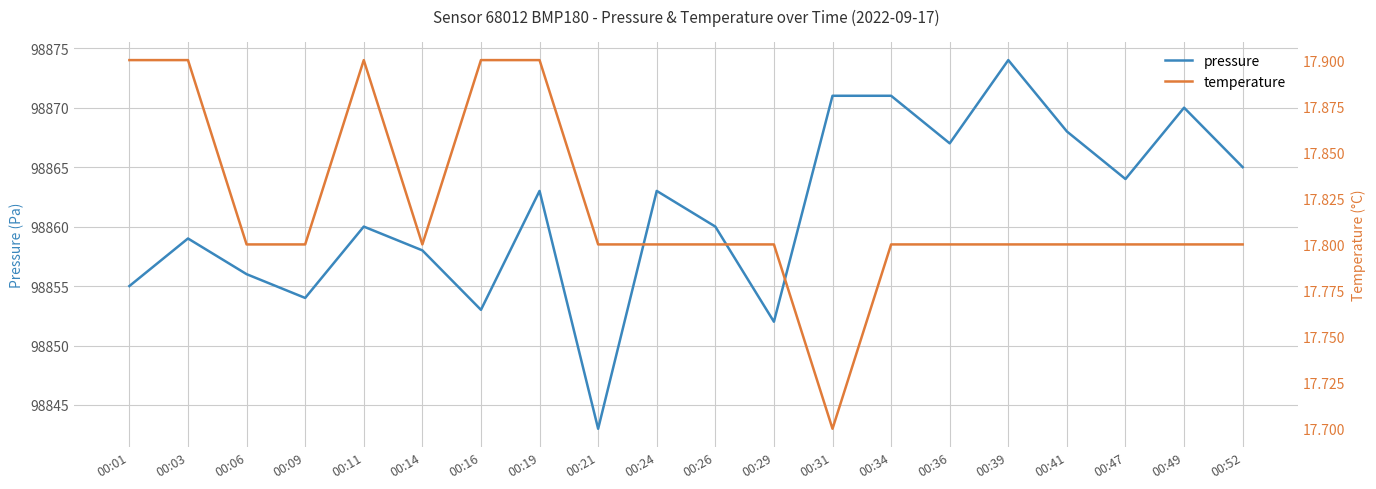

Which series changed the most between 00:21 and 00:24?

pressure